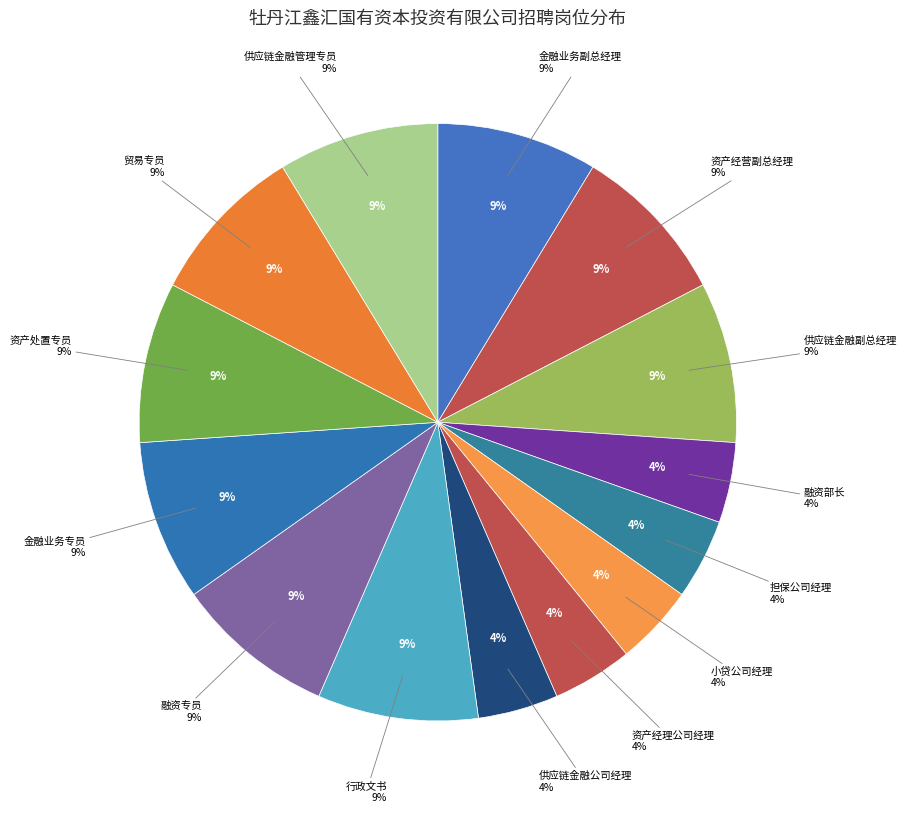

Is there a majority slice in this chart?

No